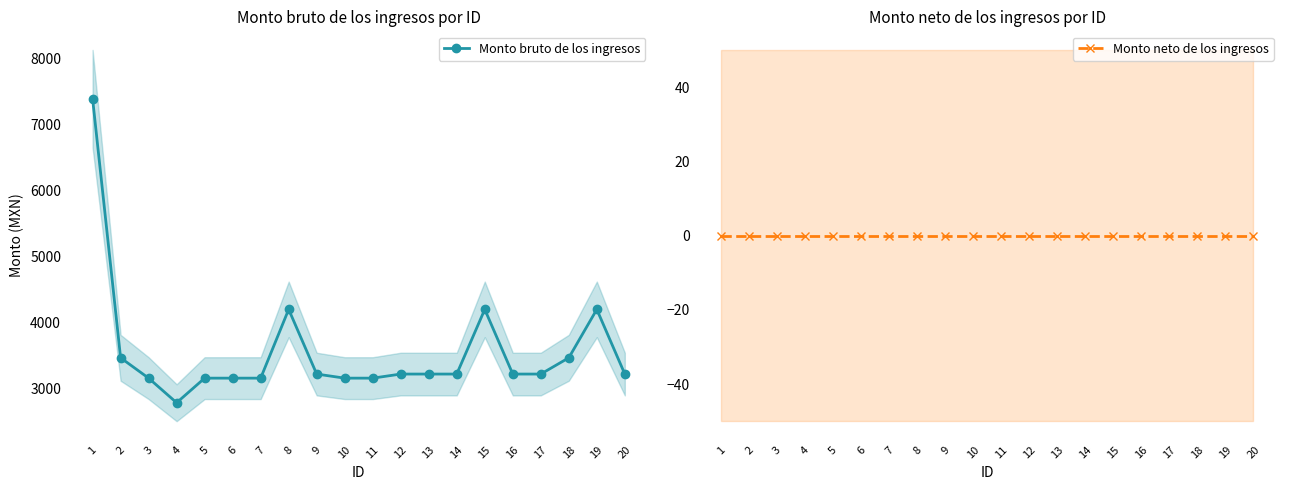

True or false: Monto neto de los ingresos has more than 2 interior local peaks.

False